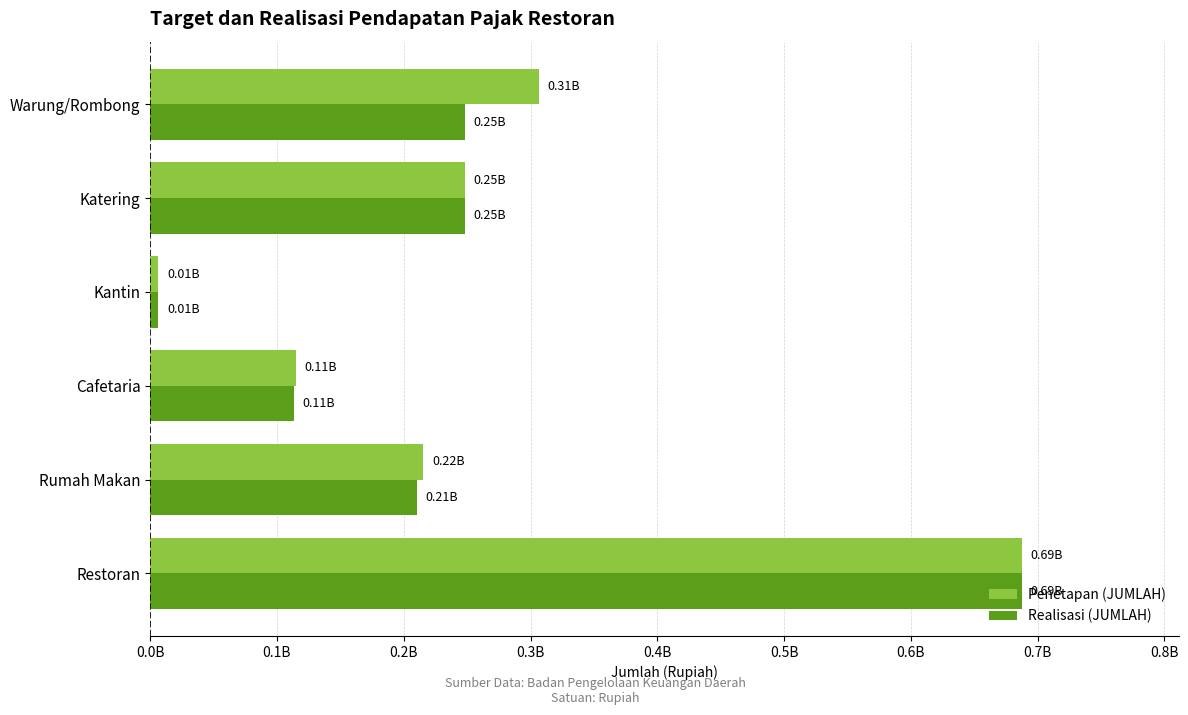

What are all the series names shown in the legend?

Penetapan (JUMLAH), Realisasi (JUMLAH)